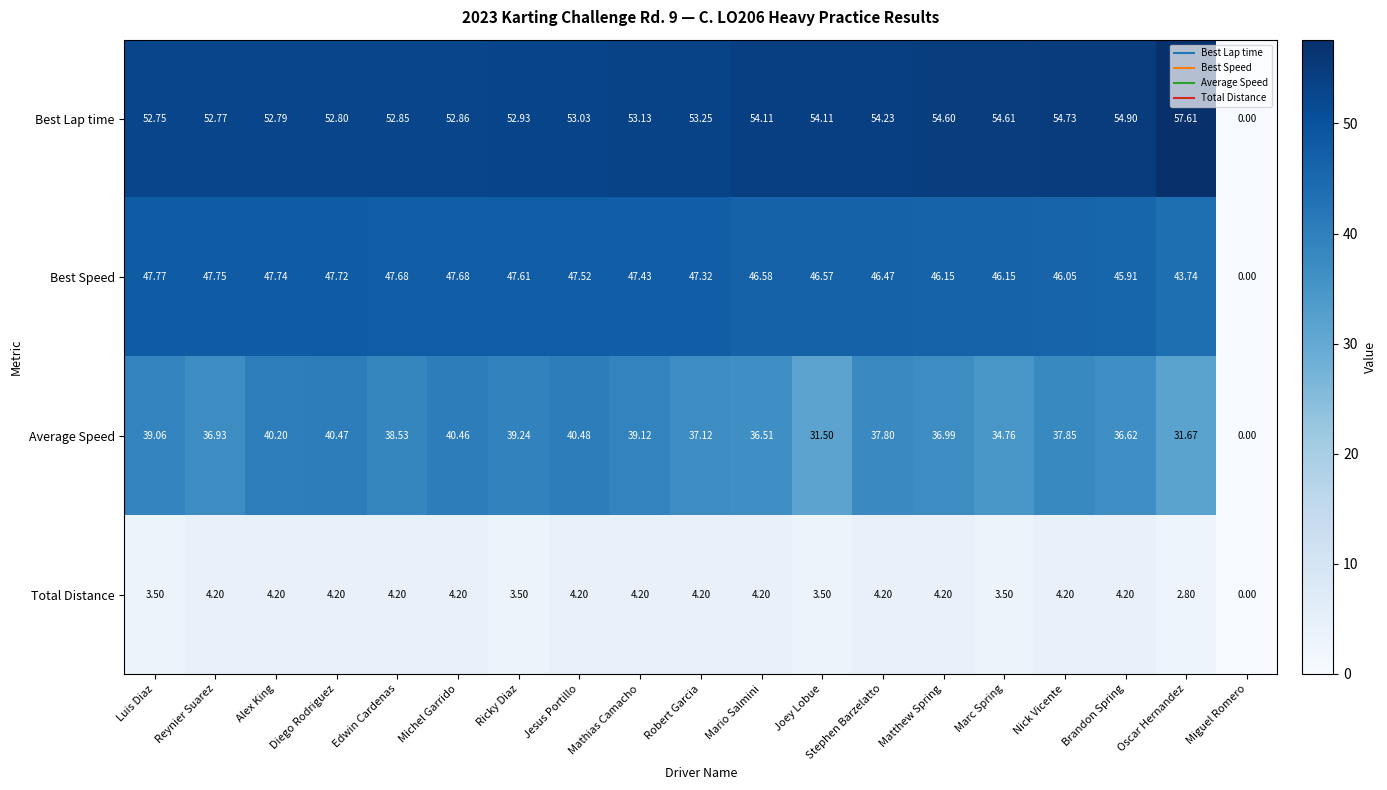

At which label is Total Distance closest to 2?

Oscar Hernandez